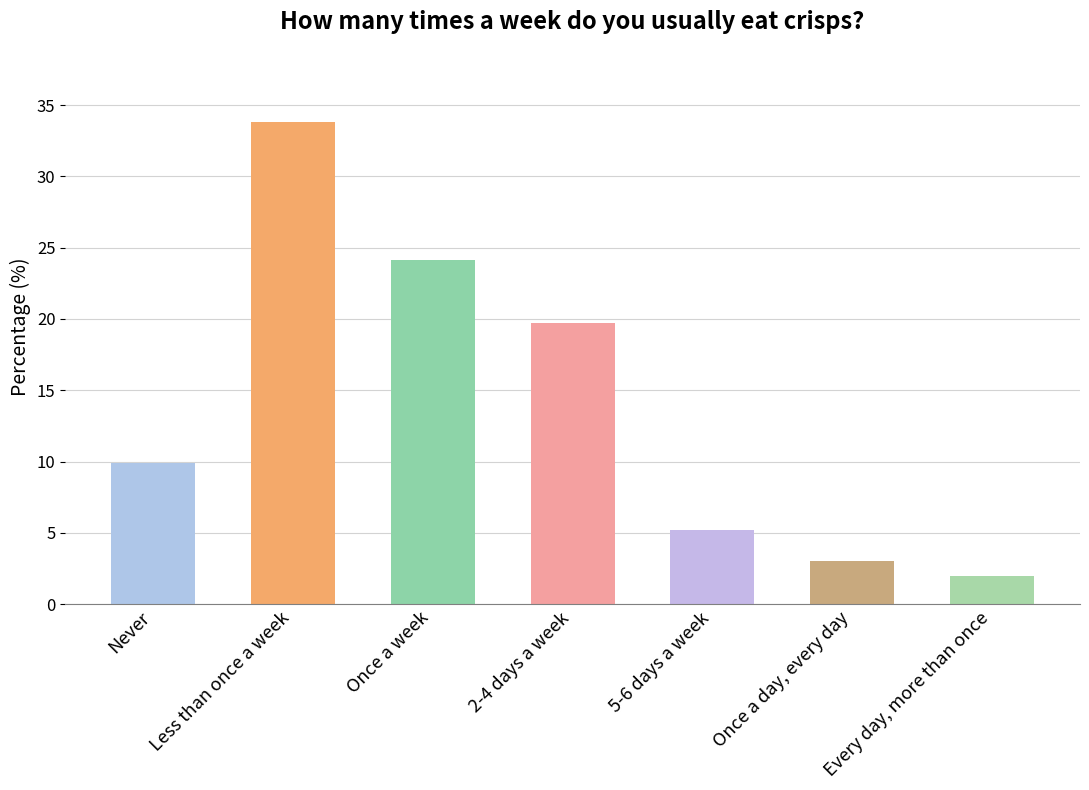

The chart shows a value of 10.7 at 2-4 days a week. True or false?

False